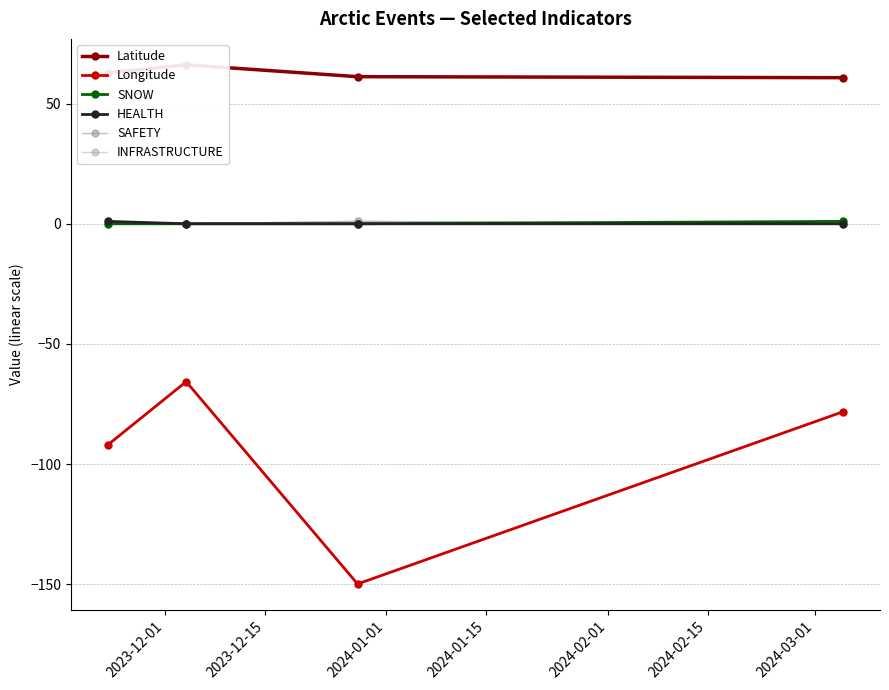

Reading left to right, transcribe all the data shown in this chart.

Latitude: 62.8	66.1	61.2	60.8
Longitude: -92.1	-65.7	-149.9	-78.2
SNOW: 0.0	0.0	0.0	1.0
HEALTH: 1.0	0.0	0.0	0.0
SAFETY: 1.0	0.0	1.0	0.0
INFRASTRUCTURE: 0.0	0.0	1.0	0.0